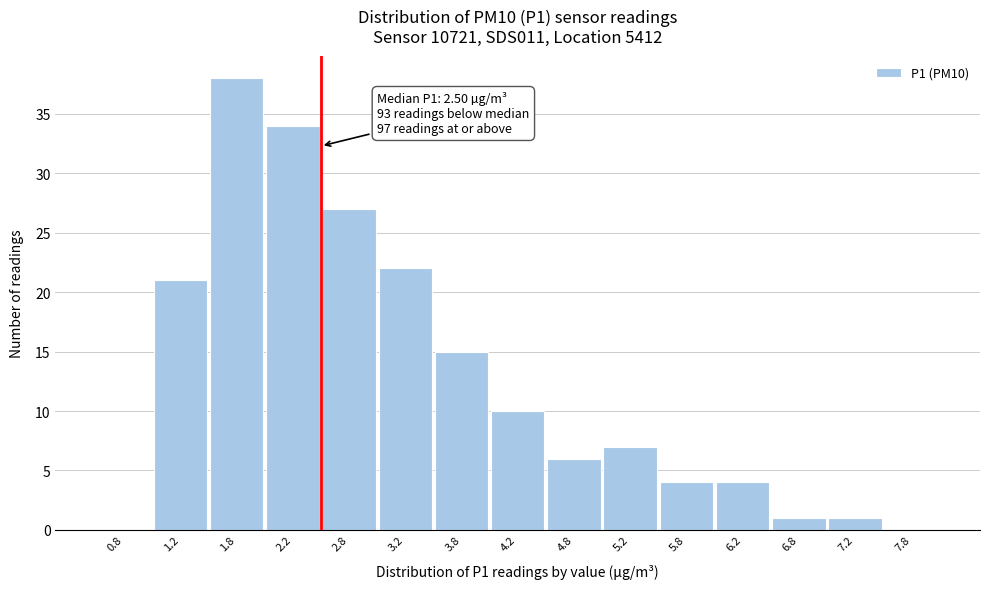

Over which range of the x-axis is the bar tallest?

1.5 to 2.0